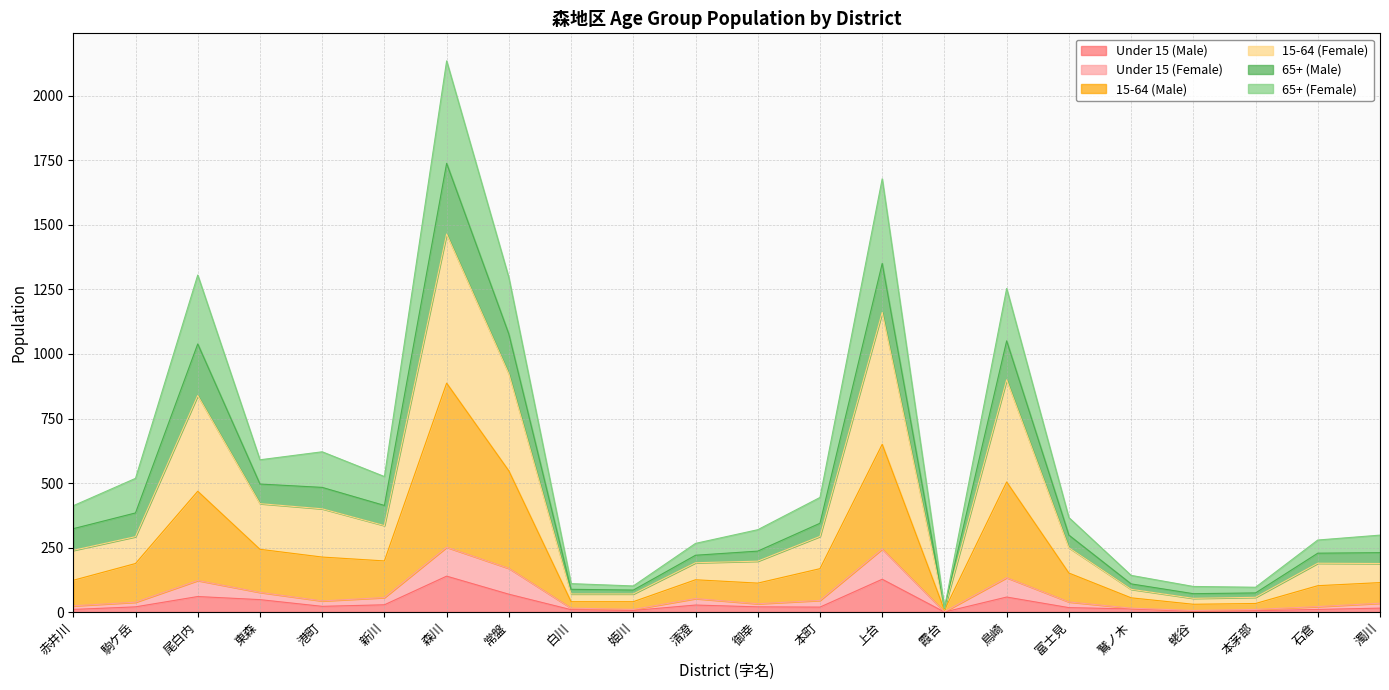

How many data points does each series have?

22